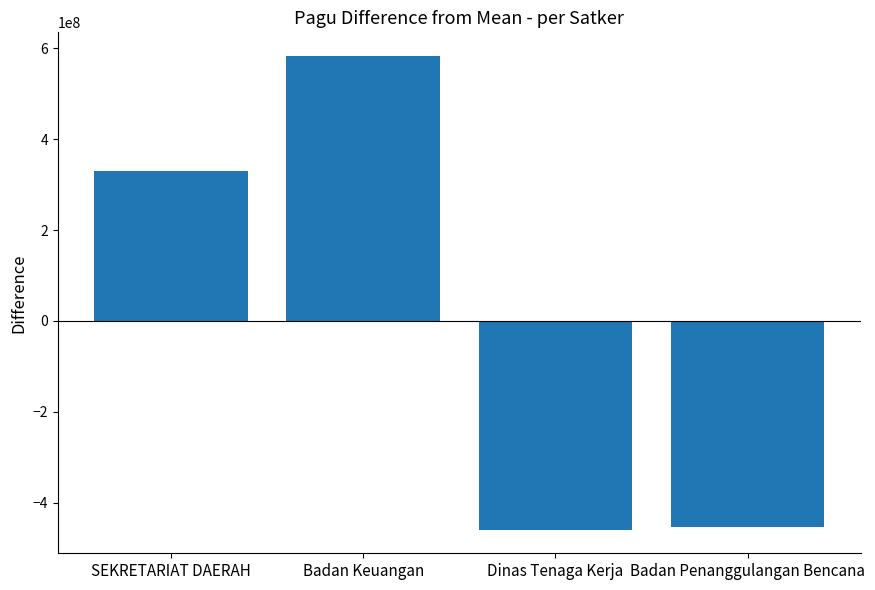

What is the value of the 2nd bar from the left?

583096388